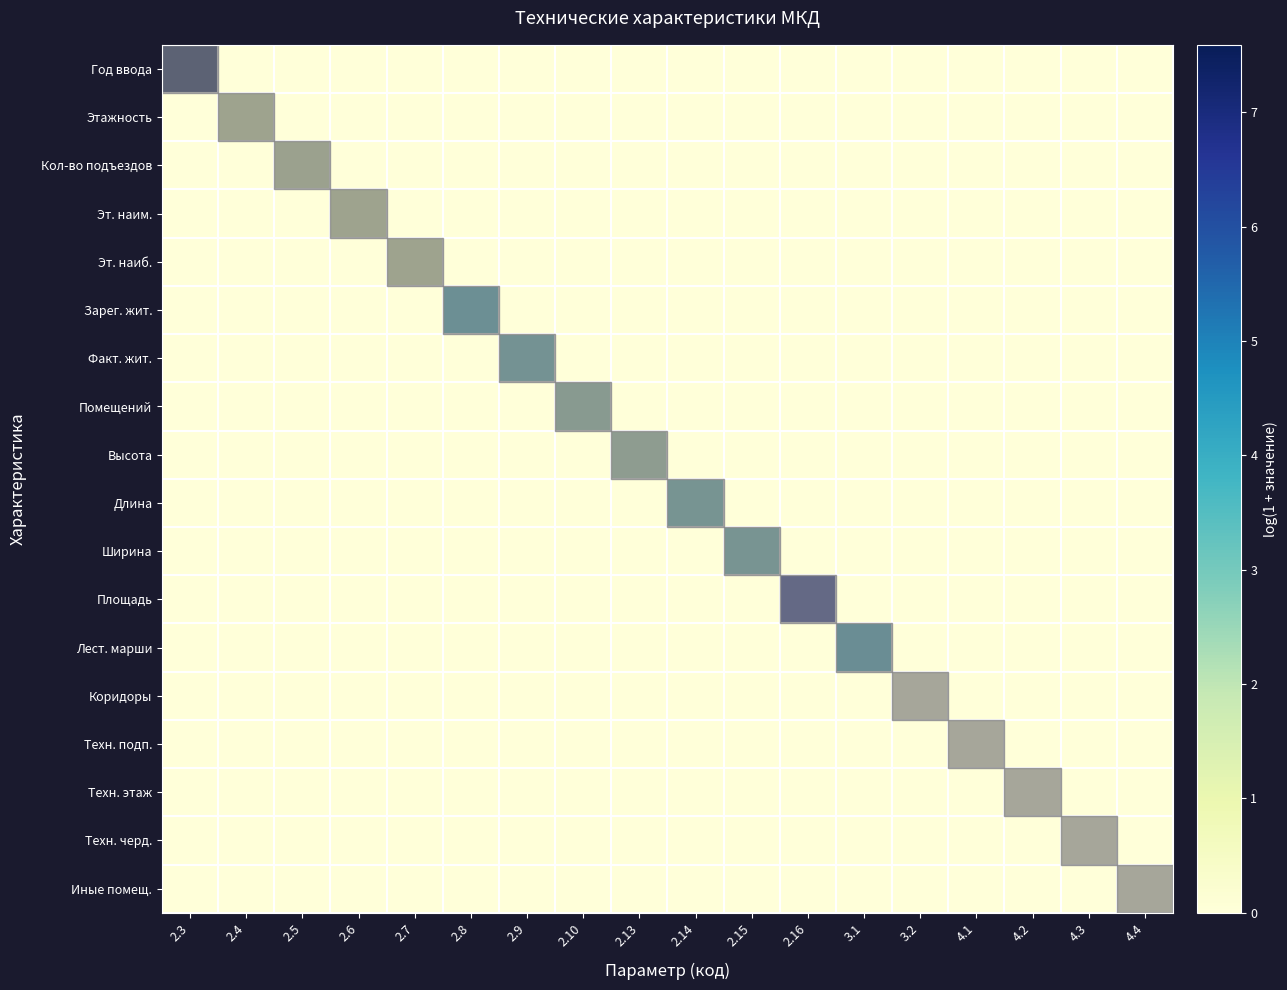

At how many categories does at least one series exceed 3?

7